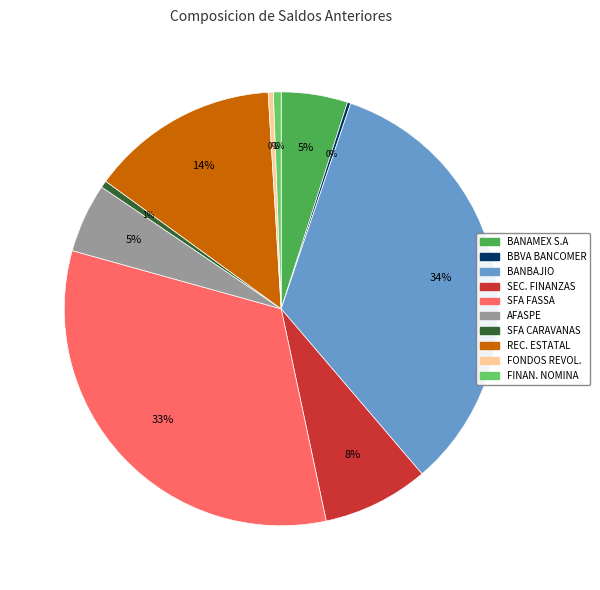

Is there a majority slice in this chart?

No